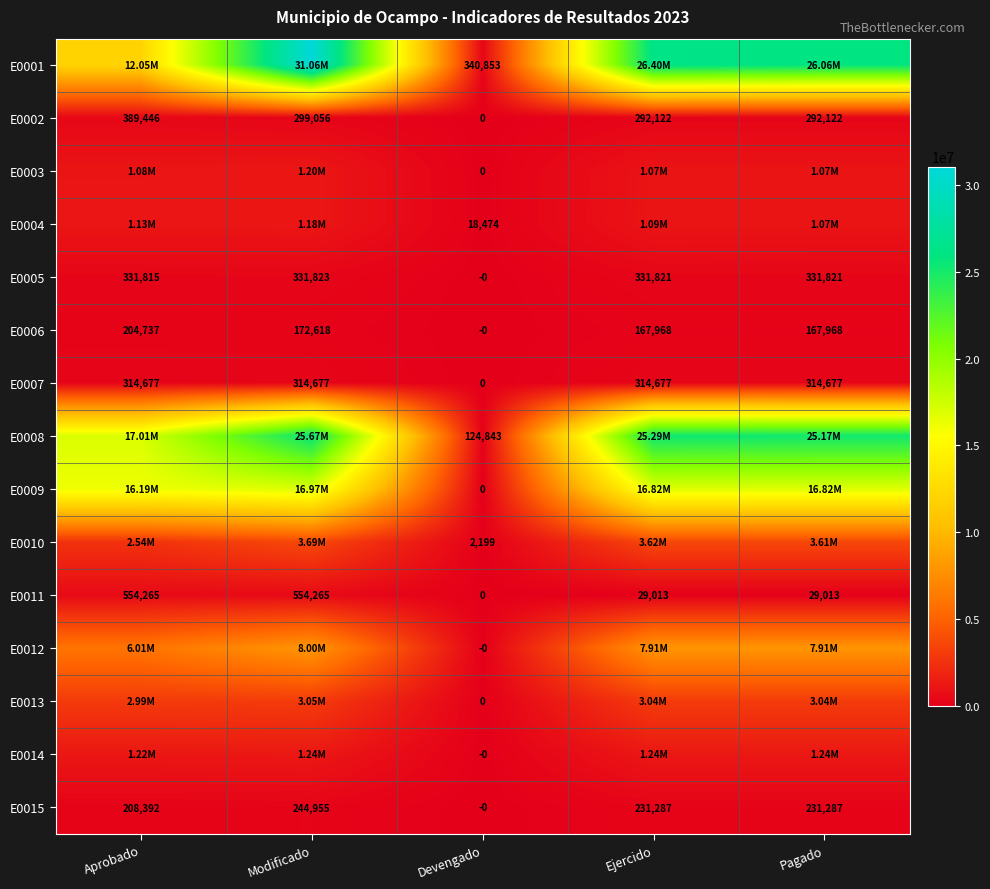

The value of E0008 at Aprobado is 17005382.1. True or false?

True